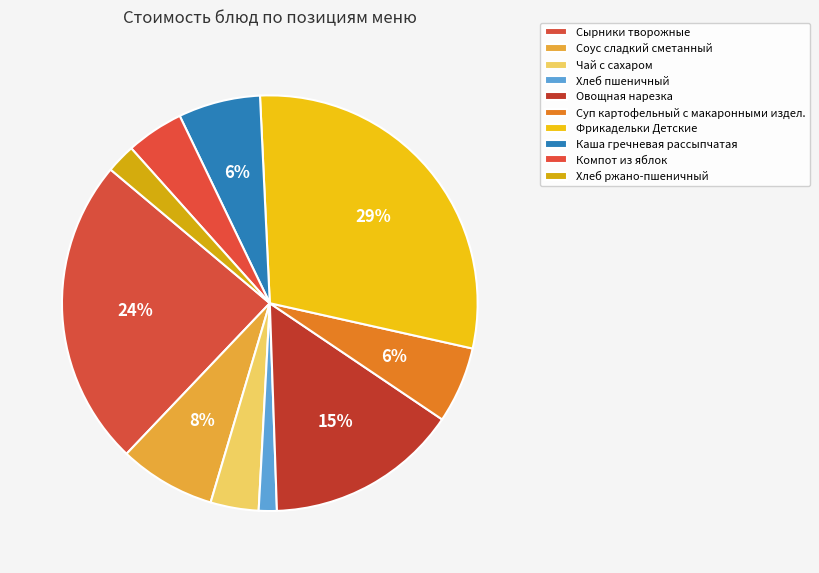

How many slices are in this pie chart?

10